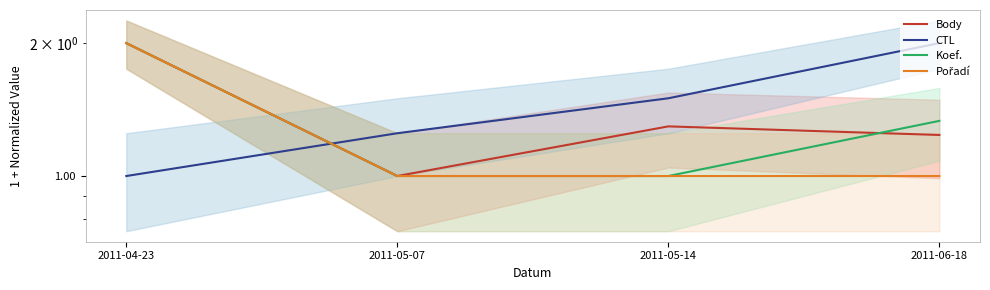

True or false: CTL and Pořadí intersect in this chart.

True